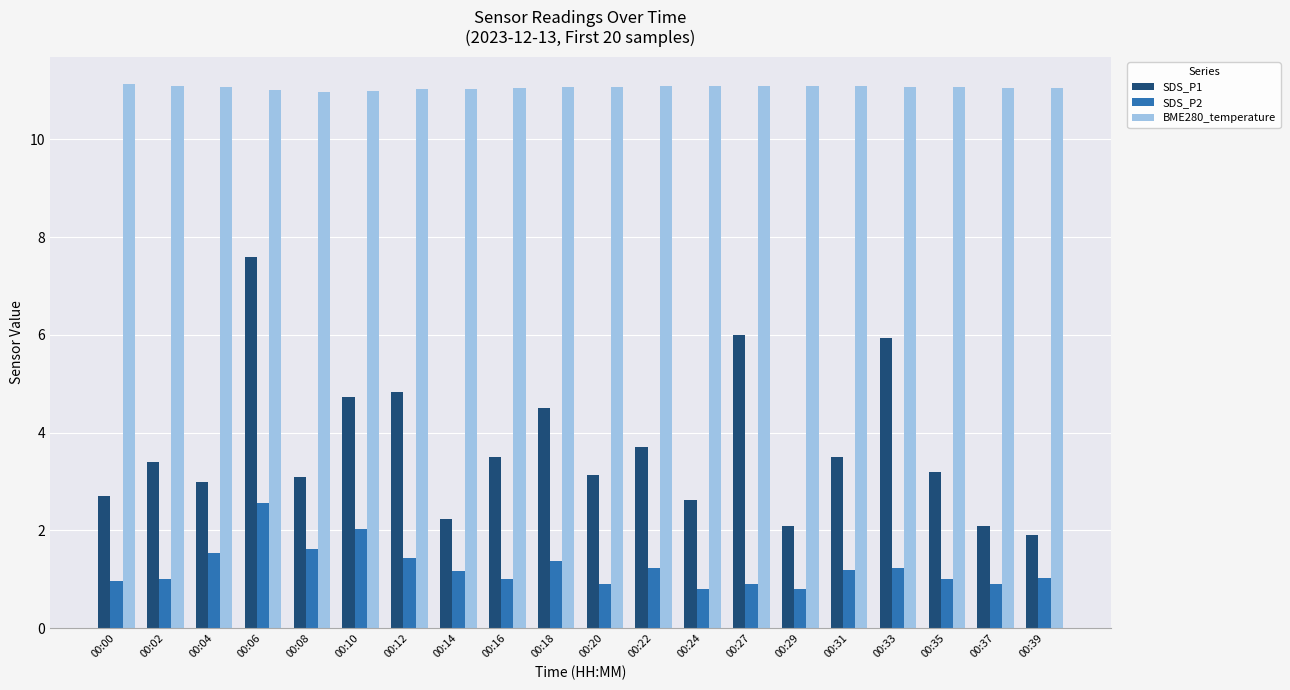

Rank the series by their maximum value, from lowest to highest.

SDS_P2, SDS_P1, BME280_temperature